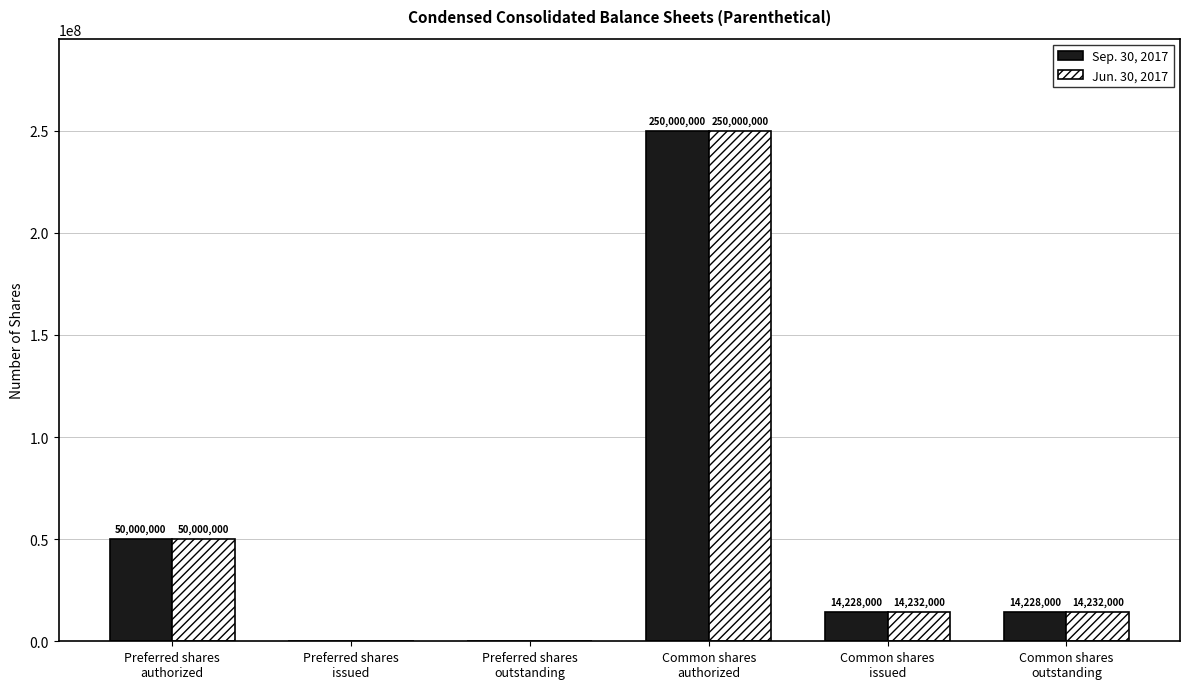

What is the highest value of the Jun. 30, 2017 series?

250000000